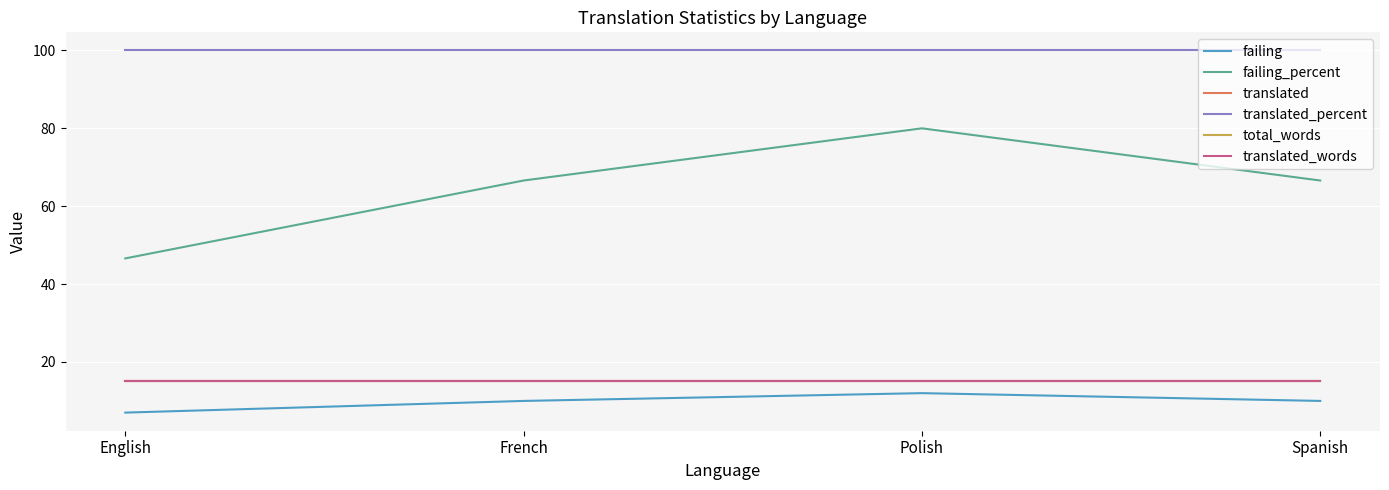

At which label is translated closest to 15?

English